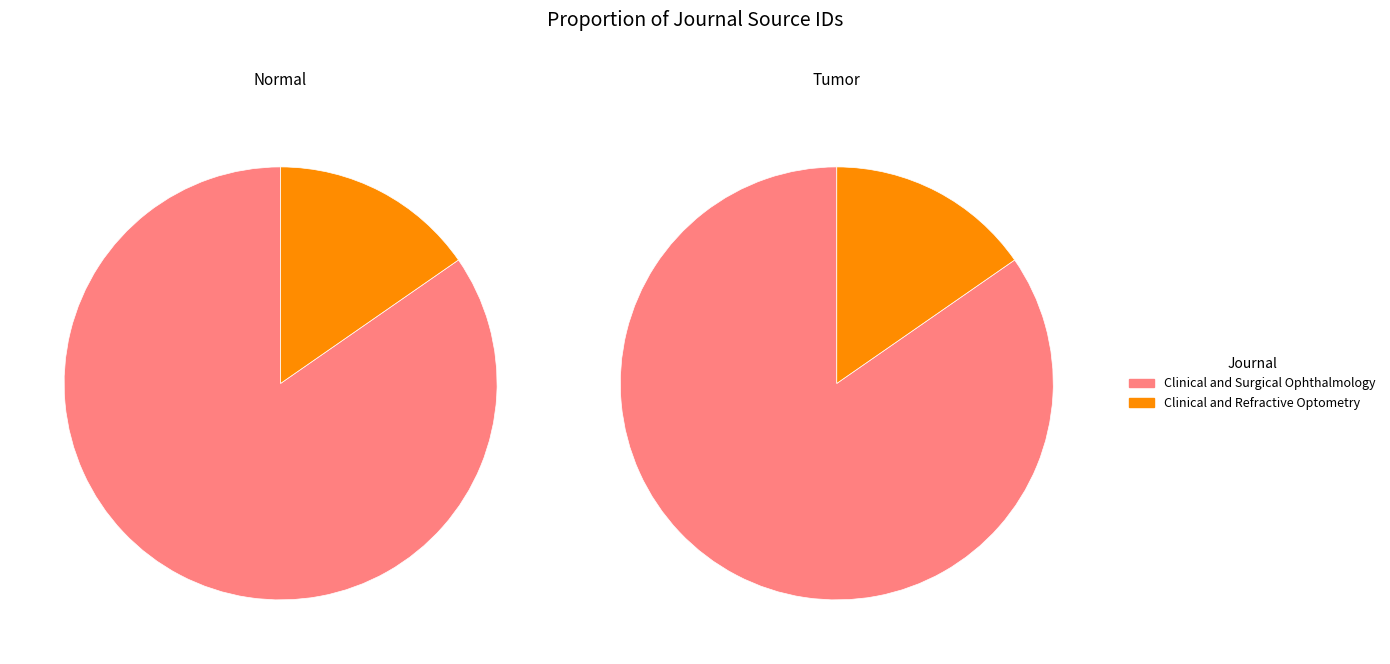

Between Clinical and Refractive Optometry and Clinical and Surgical Ophthalmology, which is larger?

Clinical and Surgical Ophthalmology